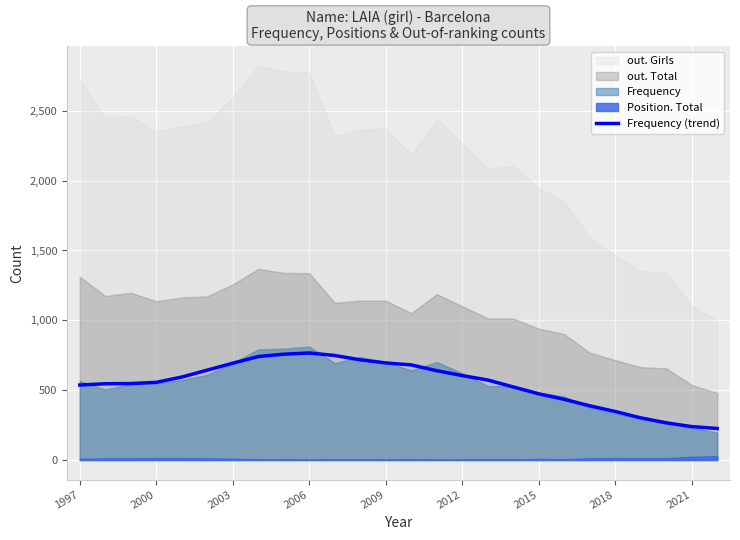

The value of Frequency (trend) at 2000 is 866.4. True or false?

False